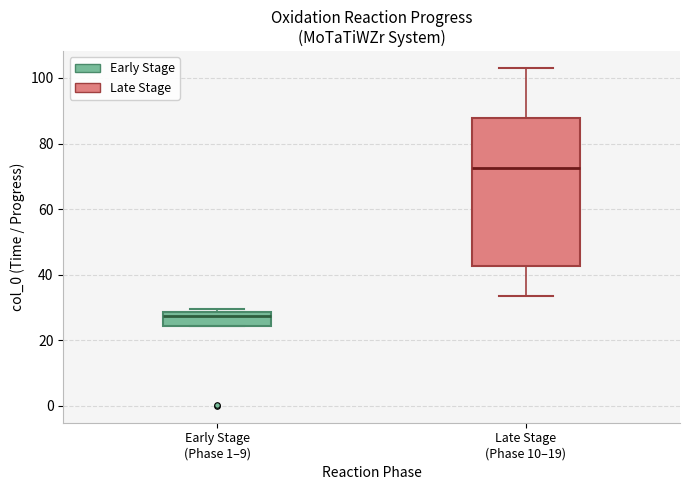

Reading left to right, transcribe this box plot: for each box, give where its median line is, the range the box spans, and where its two whiskers end, as read against the y-axis. The values are not printed on the chart, so give them approximately, as read against the axis.

Early Stage (Phase 1–9): median 28 (just below the box's upper edge), box 24 to 28, whiskers 24 to 30
Late Stage (Phase 10–19): median 72, box 42 to 88, whiskers 34 to 104